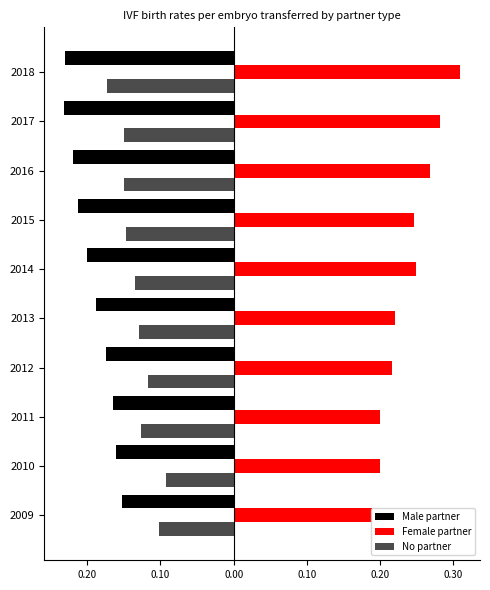

Reading left to right, what are all the values shown in this chart?

Male partner: -0.2	-0.2	-0.2	-0.2	-0.2	-0.2	-0.2	-0.2	-0.2	-0.2
Female partner: 0.2	0.2	0.2	0.2	0.2	0.2	0.2	0.3	0.3	0.3
No partner: -0.1	-0.1	-0.1	-0.1	-0.1	-0.1	-0.1	-0.1	-0.2	-0.2